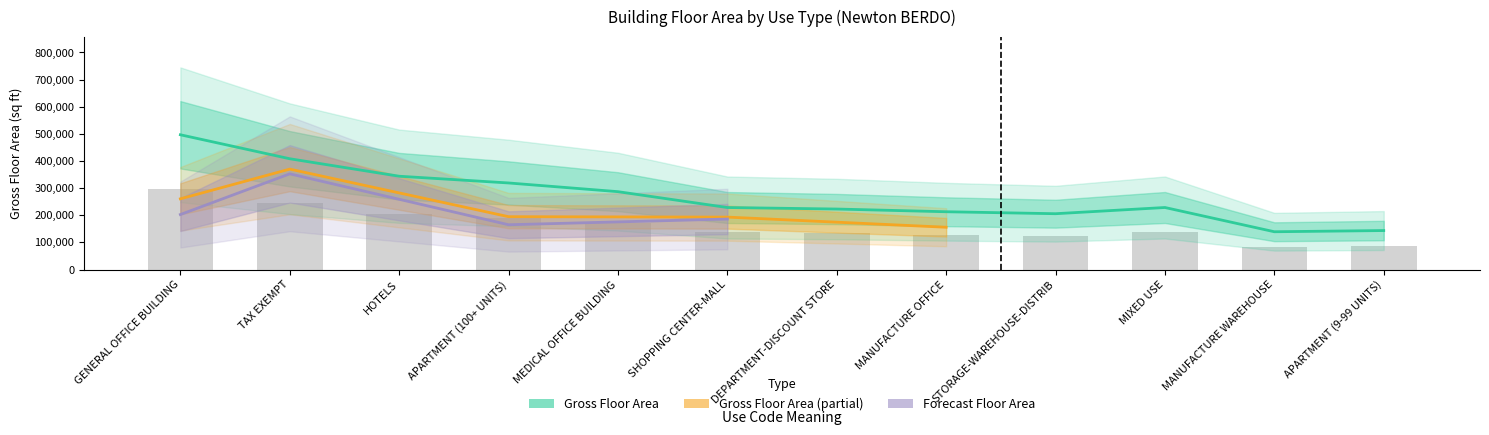

Which has a higher value, MEDICAL OFFICE BUILDING or MANUFACTURE WAREHOUSE?

MEDICAL OFFICE BUILDING